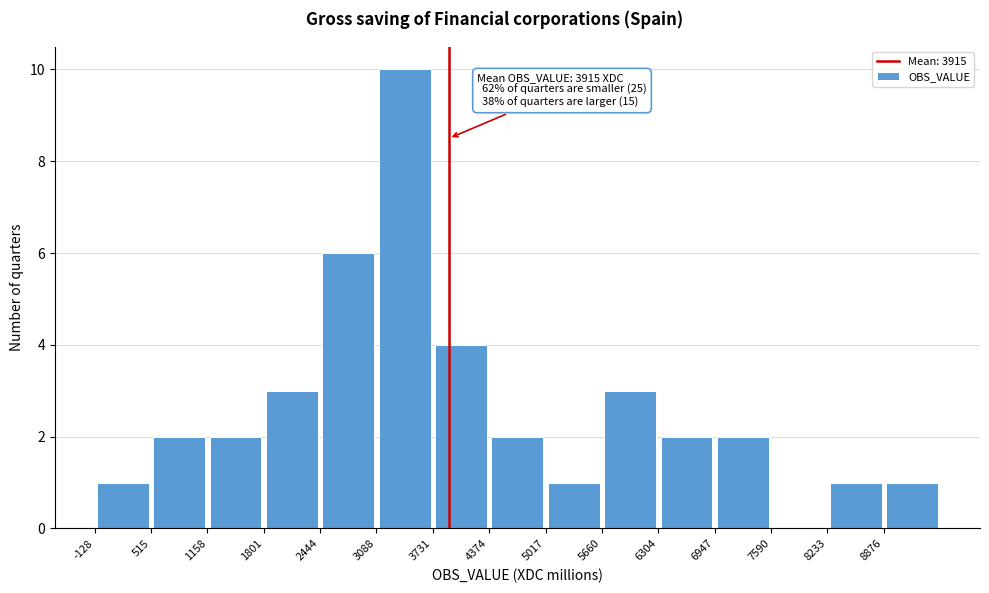

Which range on the x-axis has the tallest bar?

3100 to 3700